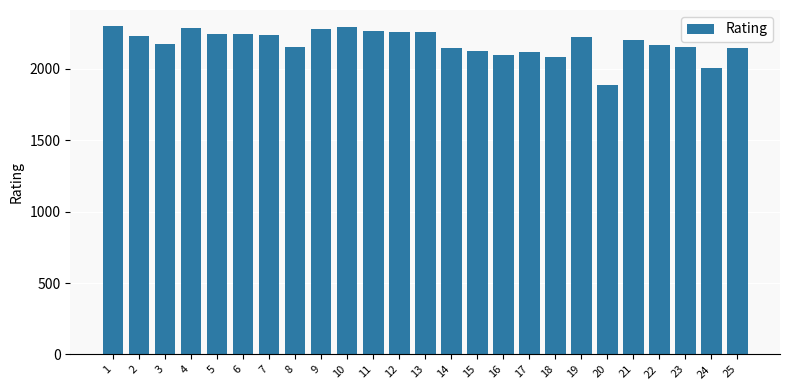

Is it true that the value at 4 is 1030?

False